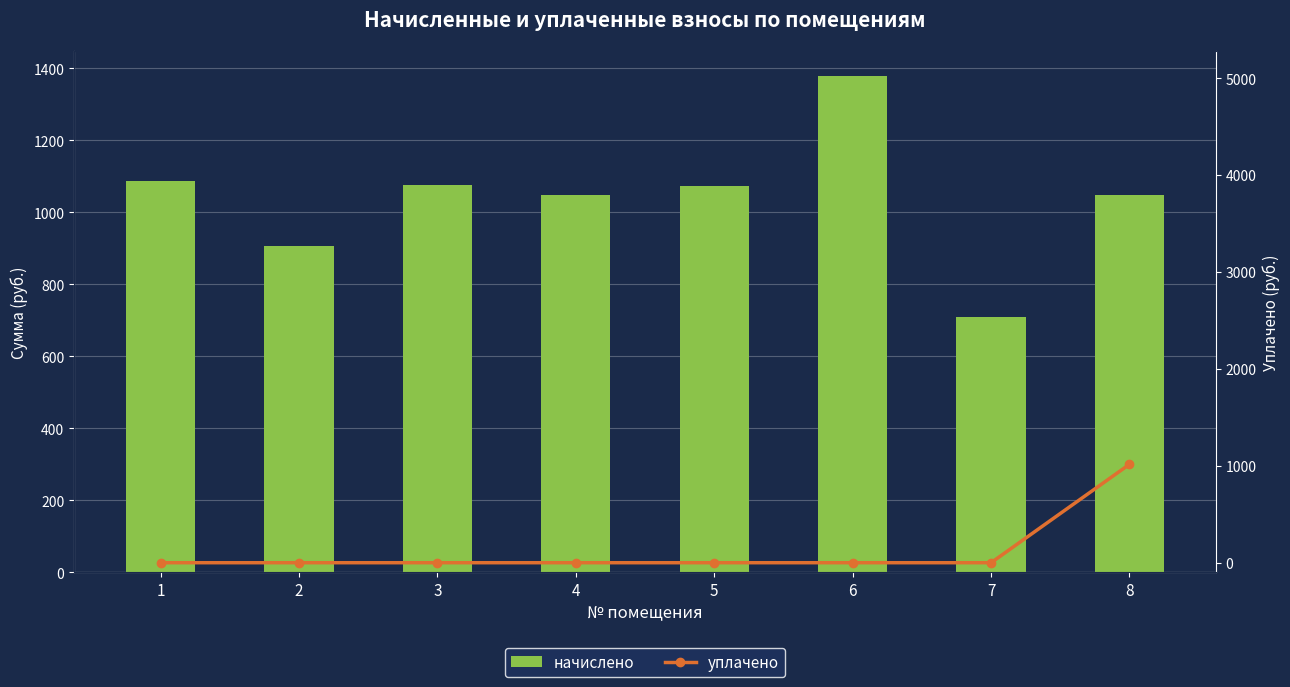

Which series has the largest range (max minus min)?

уплачено